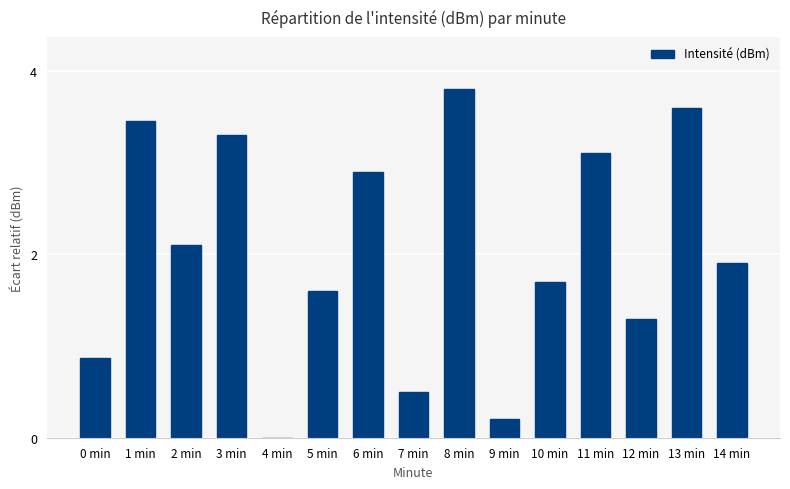

Between 10 min and 0 min, which is larger?

10 min